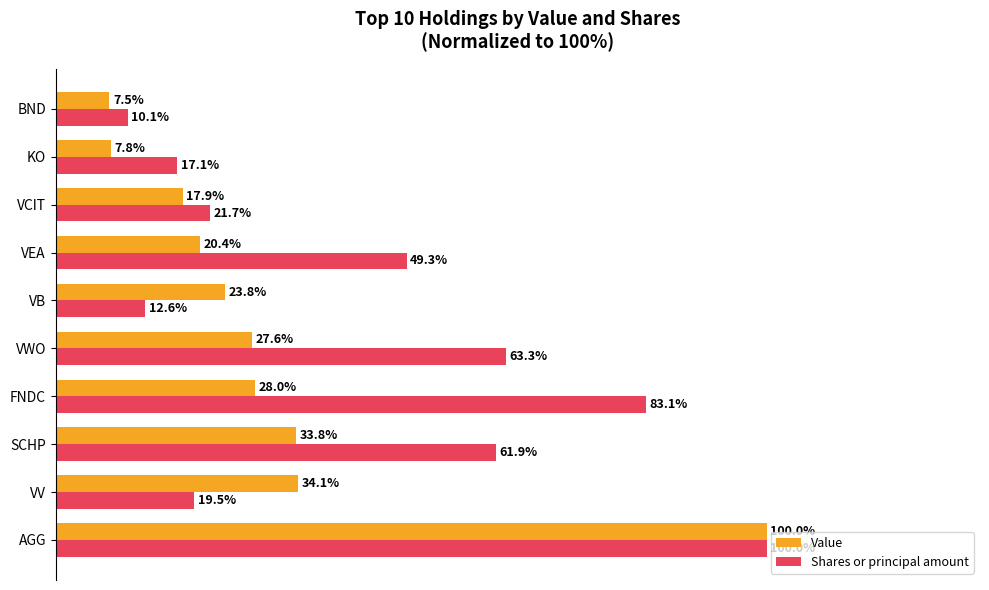

At which label is Shares or principal amount closest to 55?

VEA